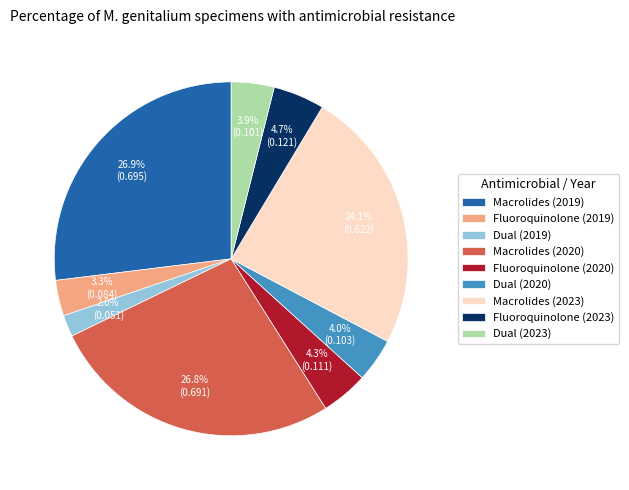

Is it true that Dual (2019) is 13% of the pie?

False